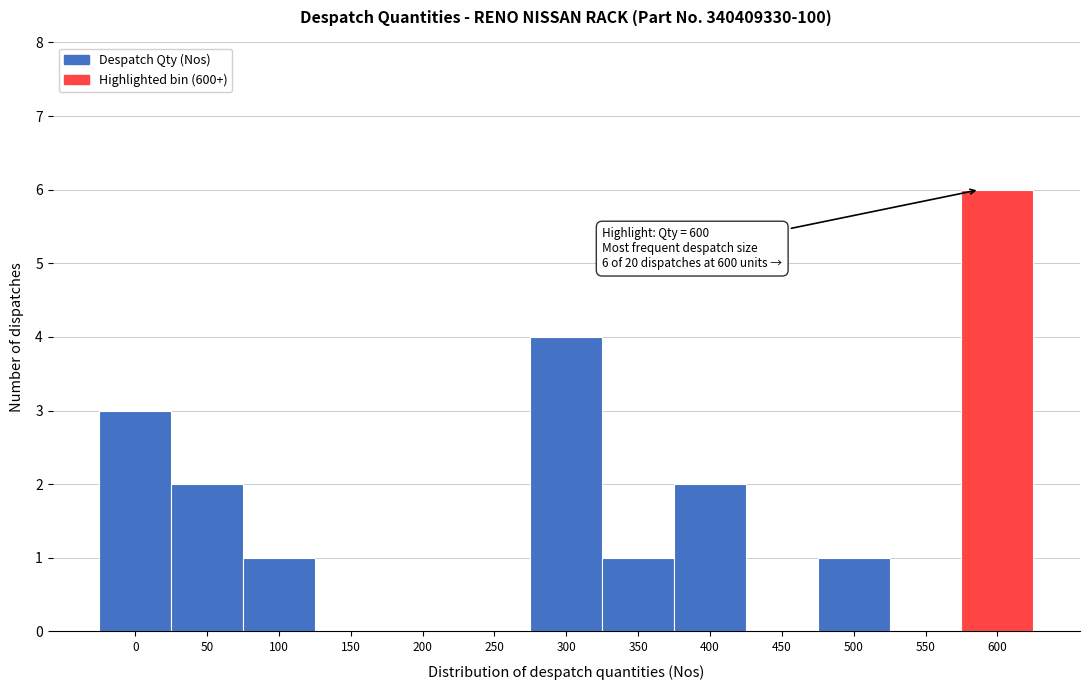

Reading left to right, what are all the values shown in this chart?

0=3	50=2	100=1	150=0	200=0	250=0	300=4	350=1	400=2	450=0	500=1	550=0	600=6